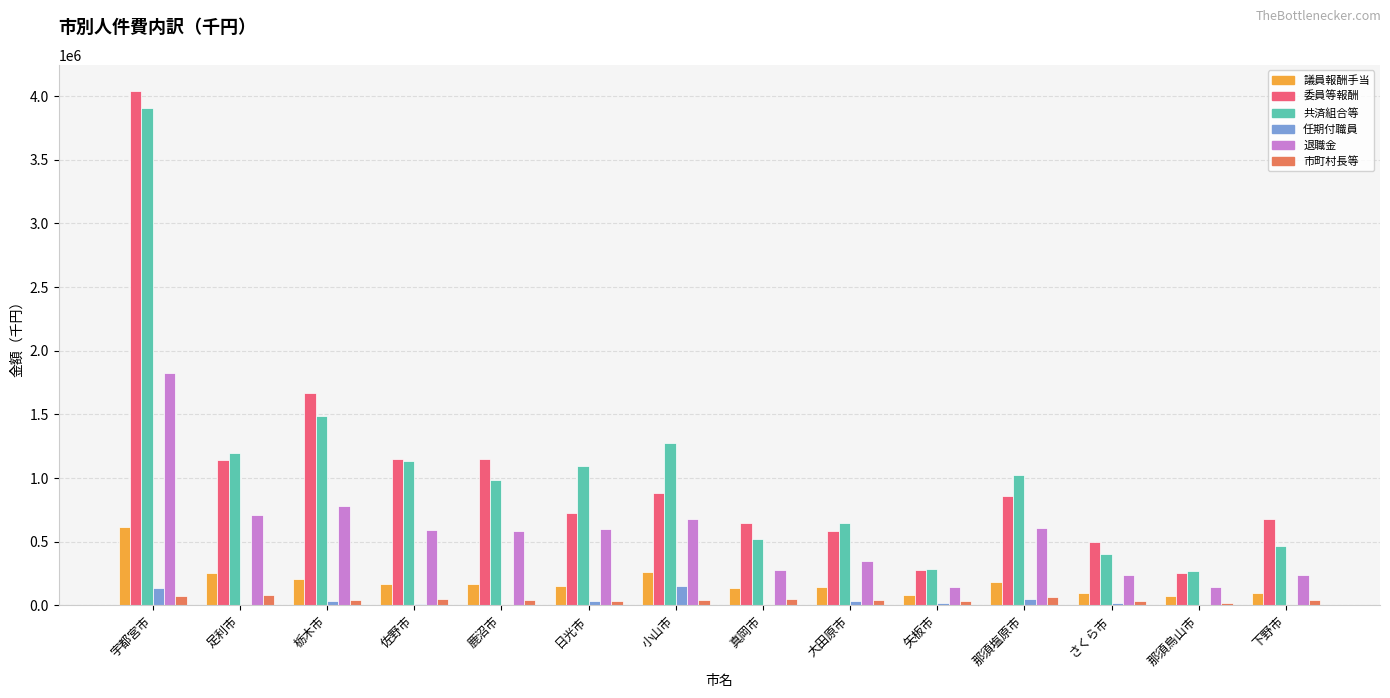

What are all the series names shown in the legend?

議員報酬手当, 委員等報酬, 共済組合等, 任期付職員, 退職金, 市町村長等